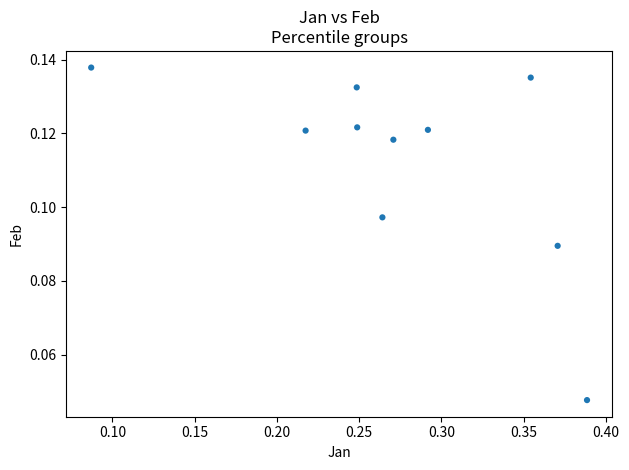

What is the range of X values (max minus min)?

0.3